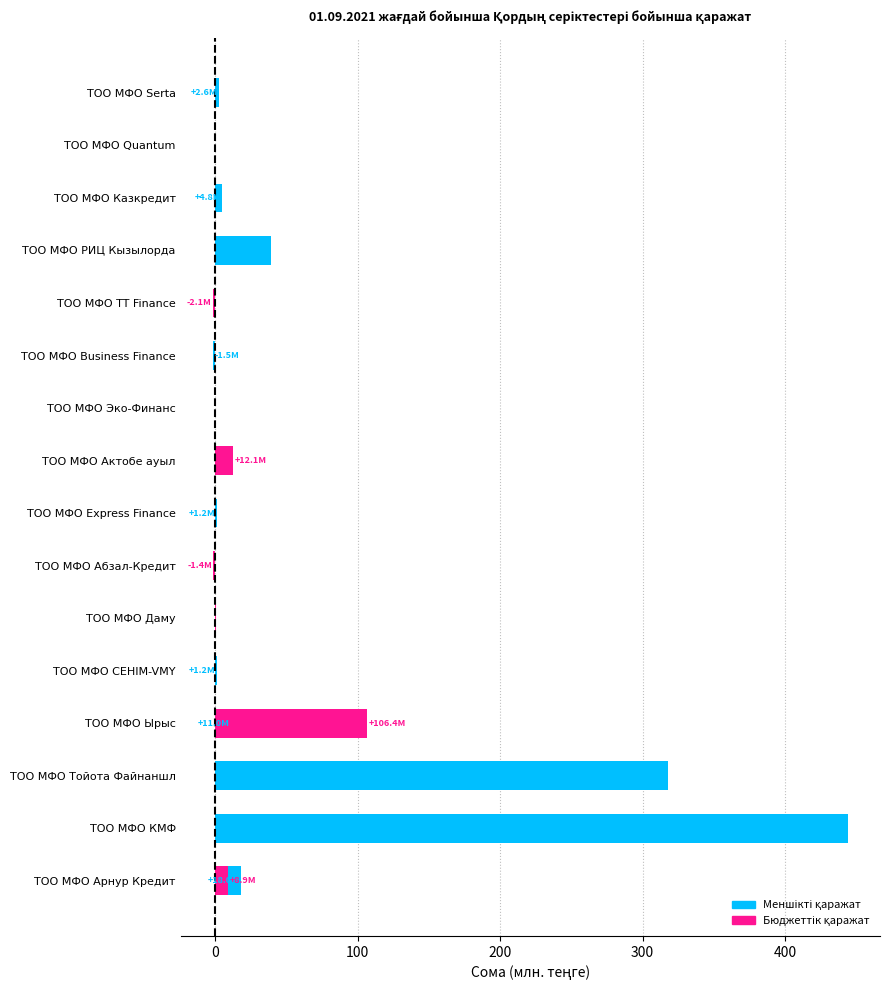

How many positive values does the Бюджеттік қаражат series have?

4